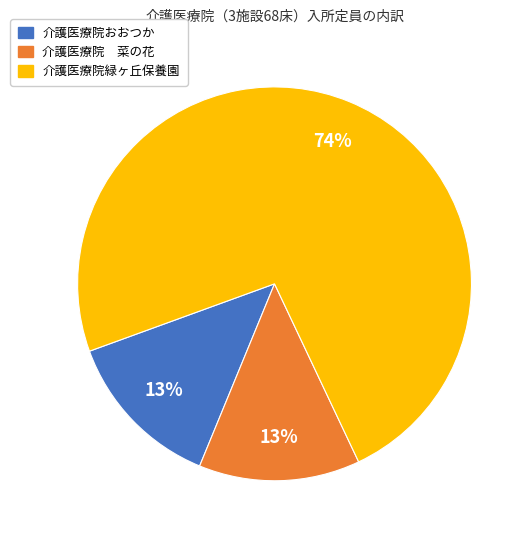

What is the largest slice in the pie chart?

介護医療院緑ヶ丘保養園